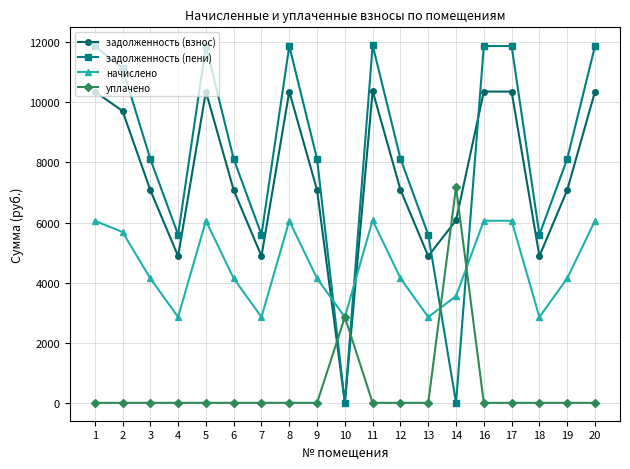

After their last crossing, which series has the higher values: начислено or задолженность (пени)?

задолженность (пени)